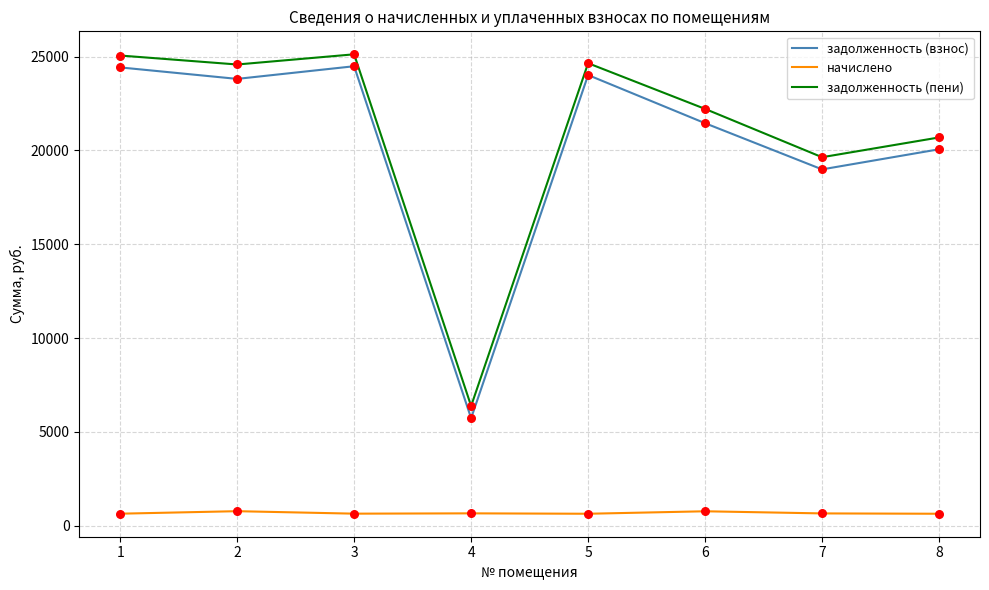

What are all the series names shown in the legend?

задолженность (взнос), начислено, задолженность (пени)